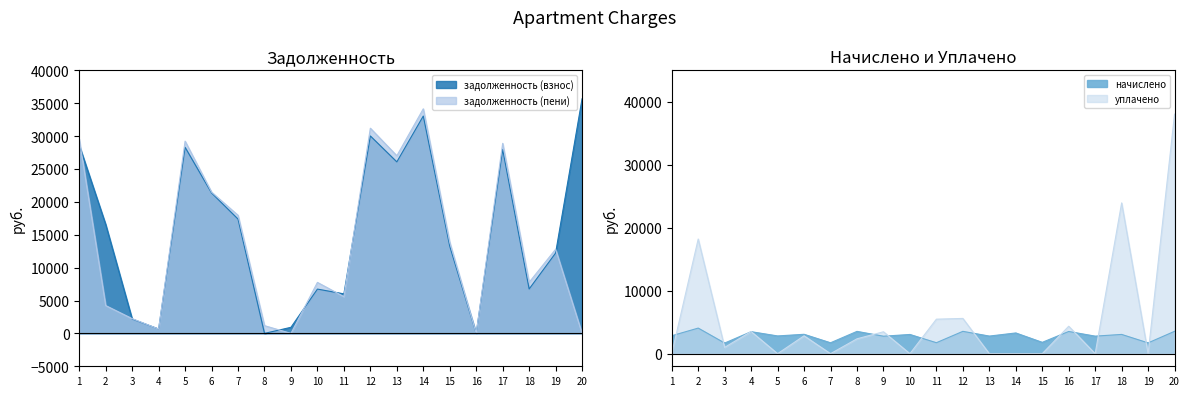

What is the value of the уплачено point at the 8th from the left?

2362.0